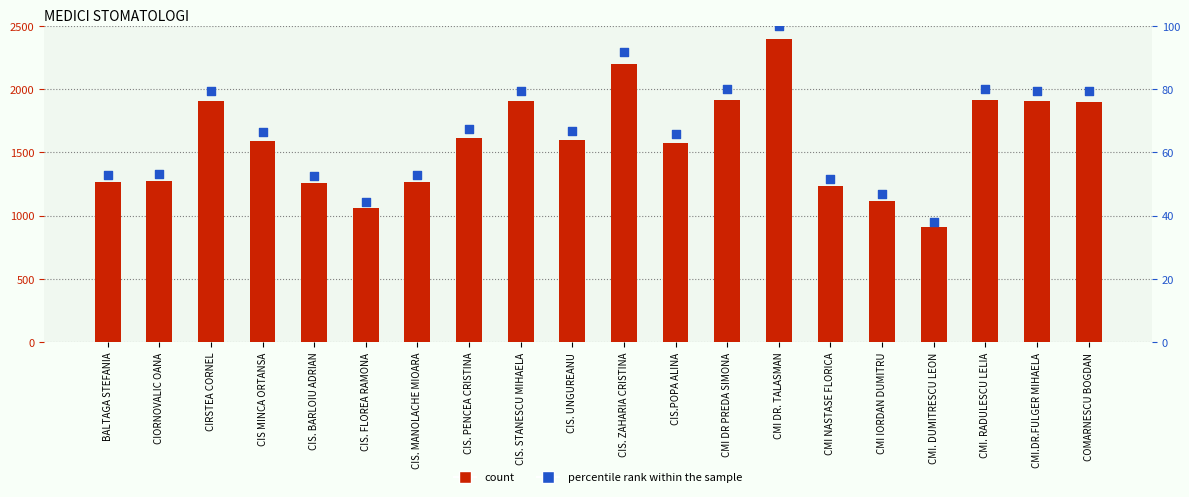

Which series has the widest spread of Y values?

count